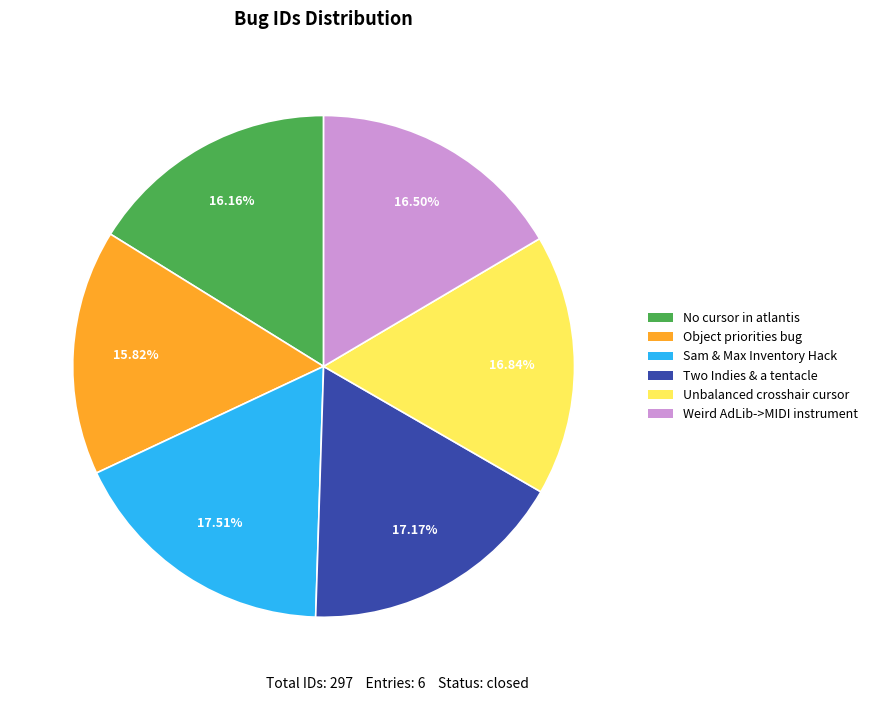

Do Sam & Max Inventory Hack and No cursor in atlantis together represent more than half of the pie?

No